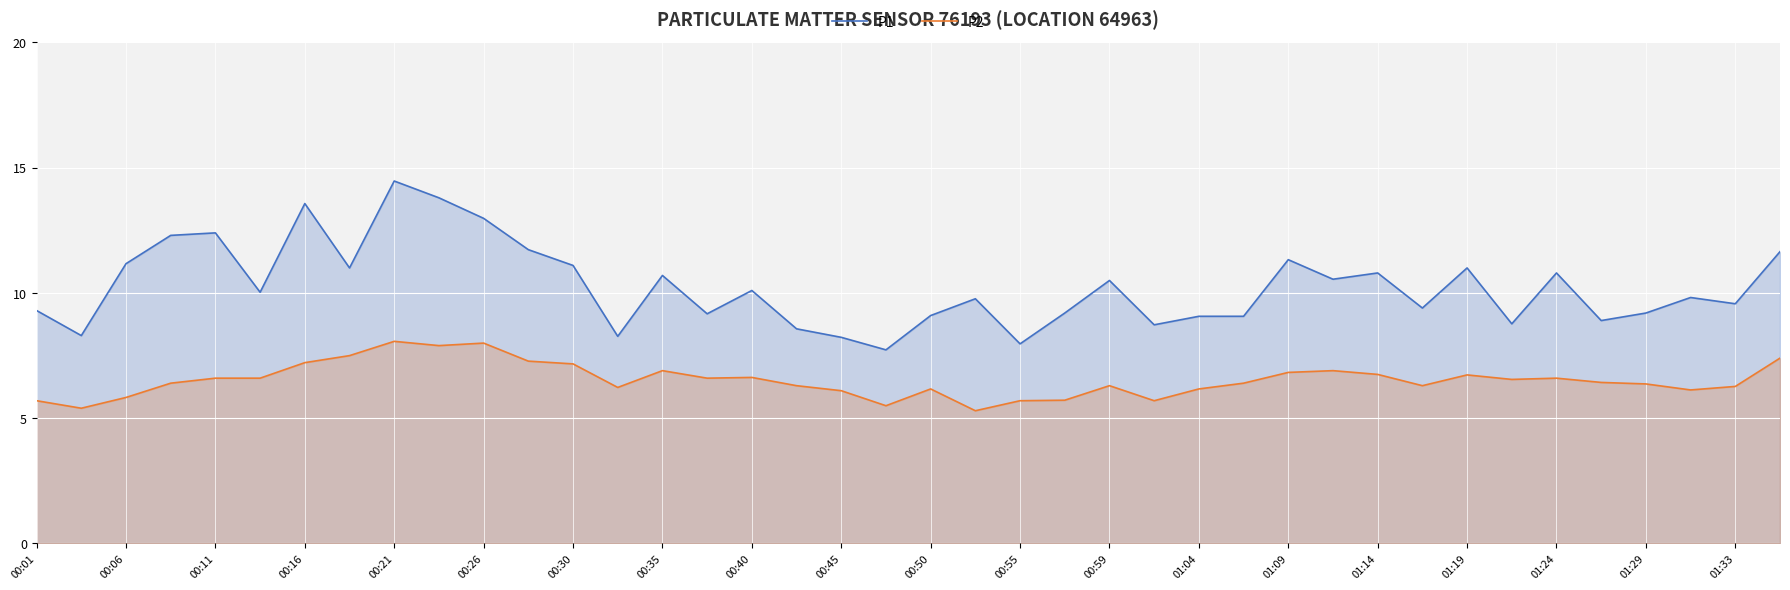

Rank the series at 21 from lowest to highest value.

P2, P1